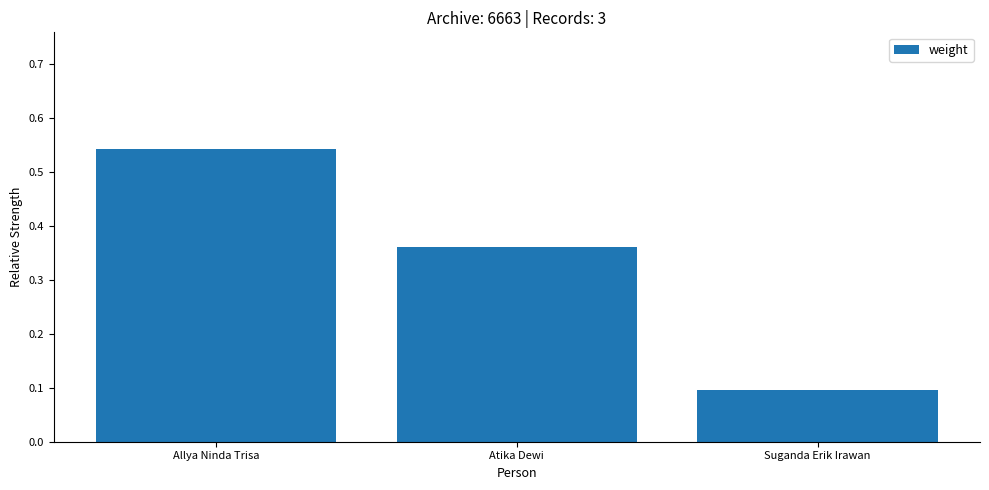

What is the change in value from Atika Dewi to Suganda Erik Irawan?

-0.3